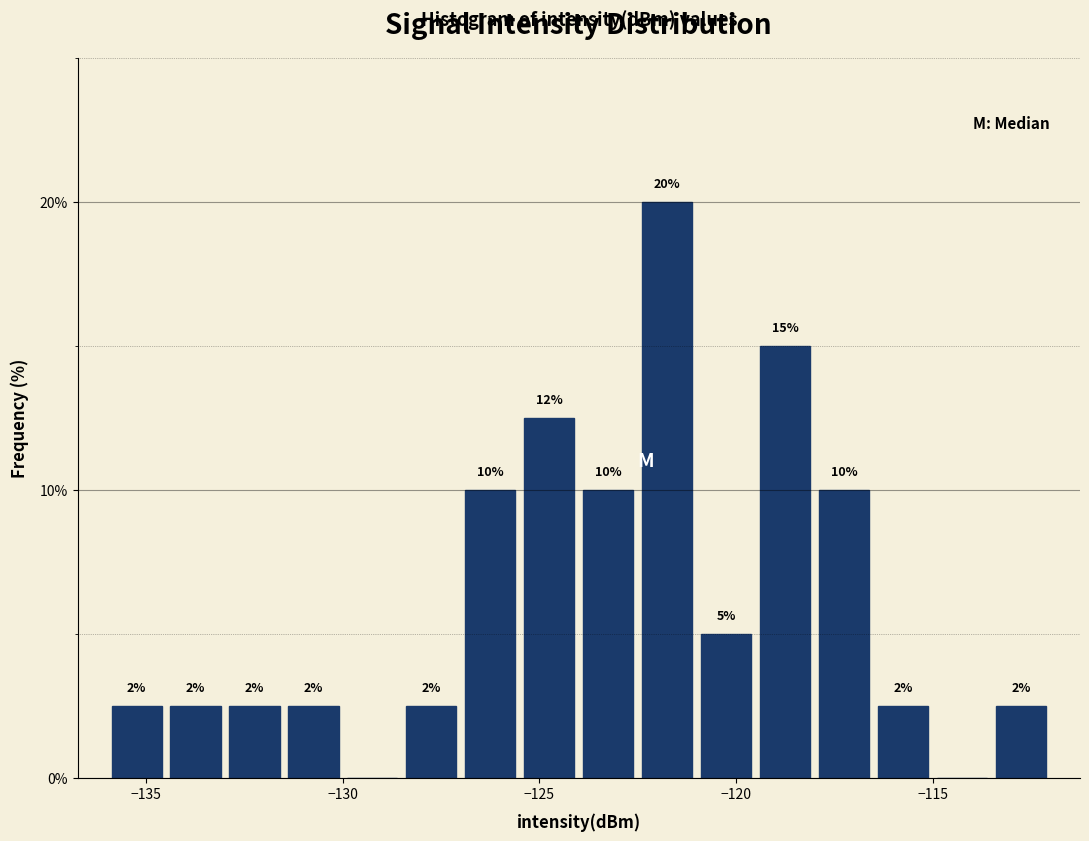

Read against the x-axis, roughly where is the centre of the tallest bar?

-121.5